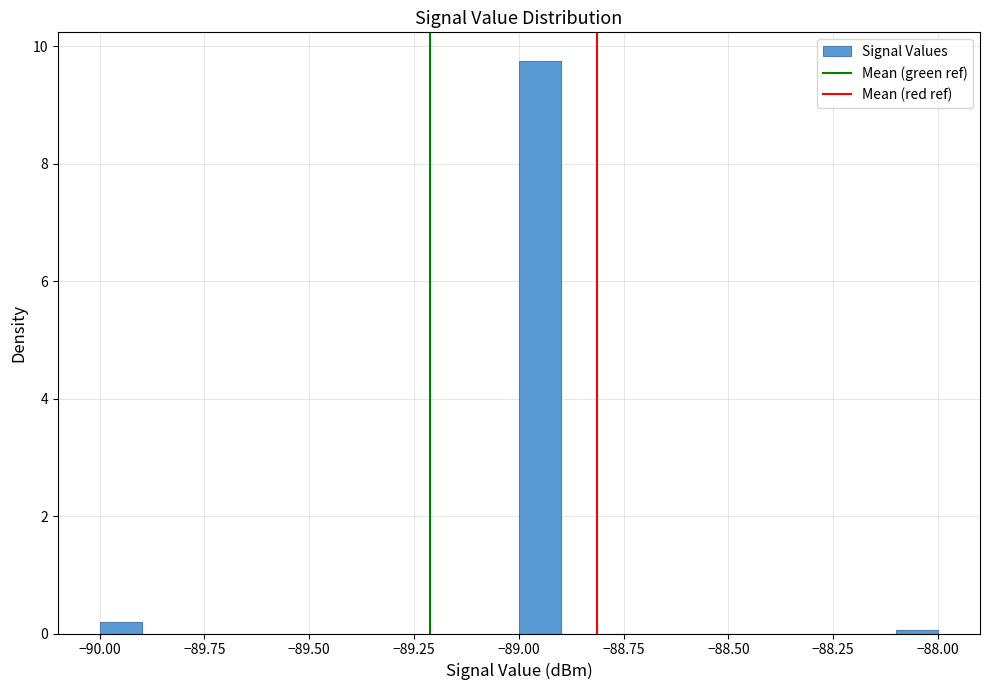

Around what value on the x-axis is the tallest bar? Give the approximate position of its centre, as read against the axis.

-88.95